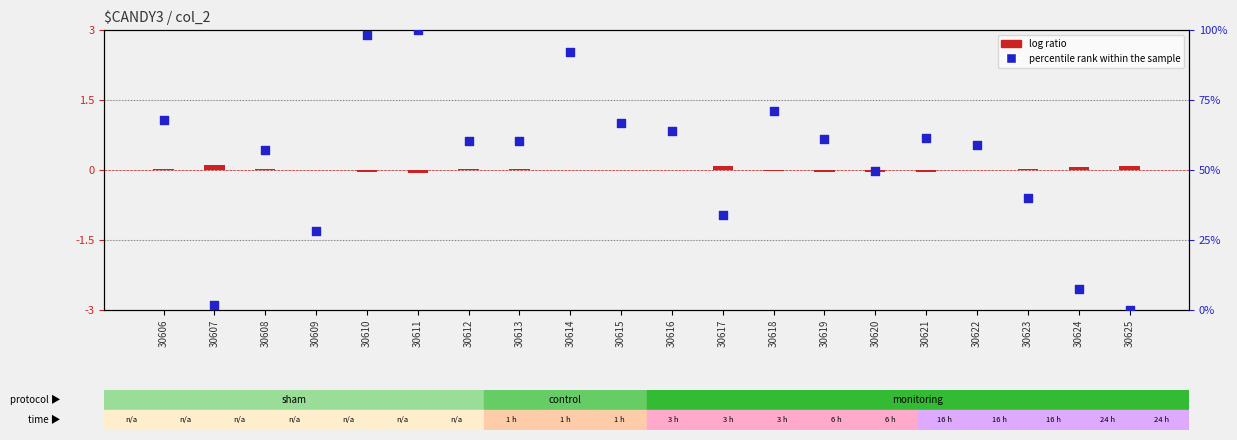

Which series has the largest total across all categories?

percentile rank within the sample